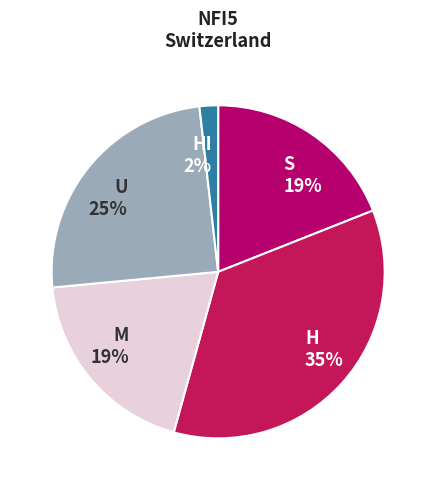

Which slice is the largest?

H 35%